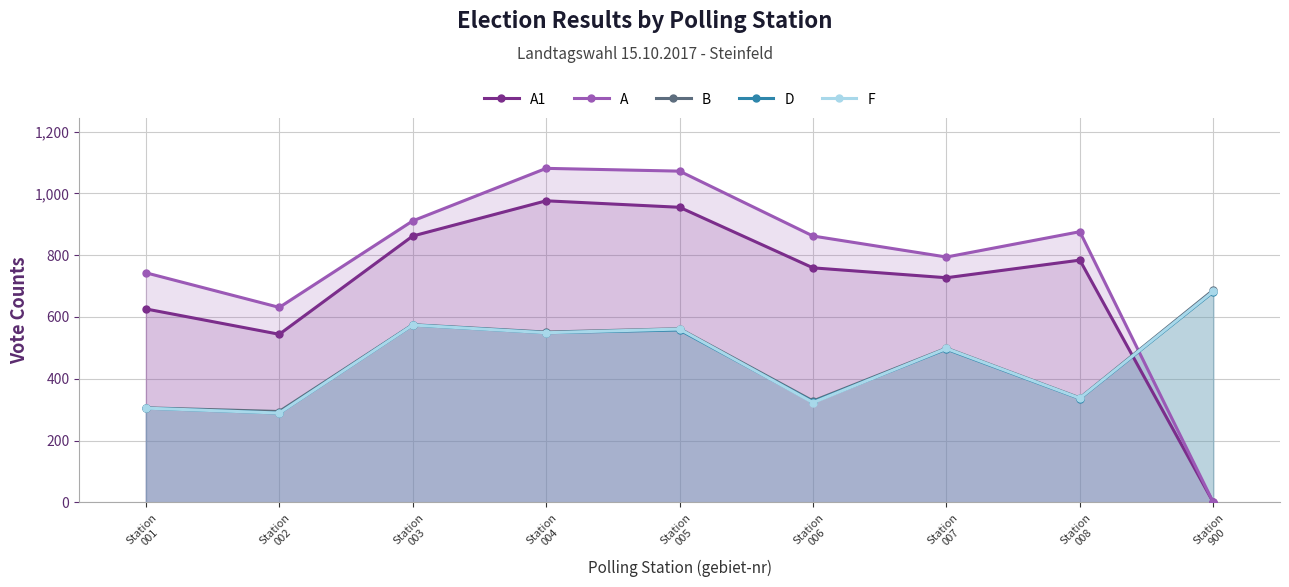

Rank the series at Station
005 from lowest to highest value.

D, F, B, A1, A